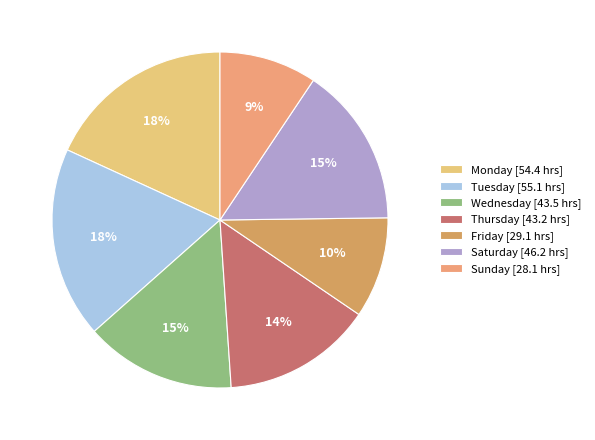

Is there a majority slice in this chart?

No